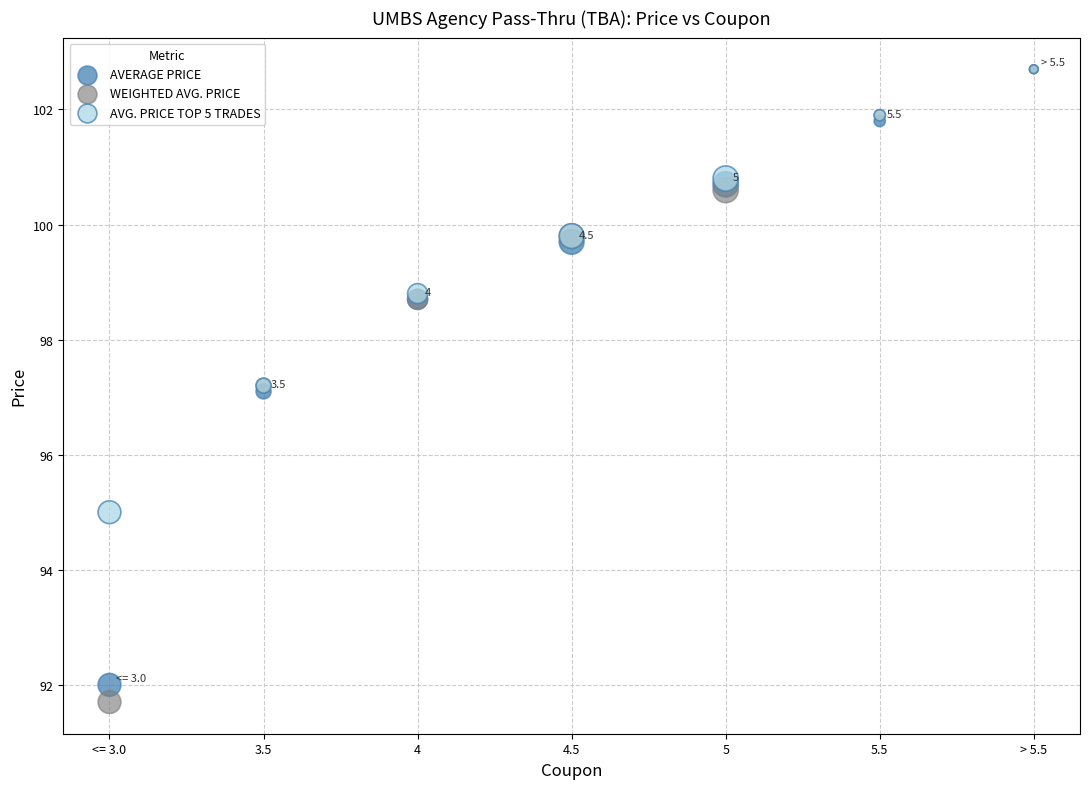

Which series contains the lowest Y value?

WEIGHTED AVG. PRICE